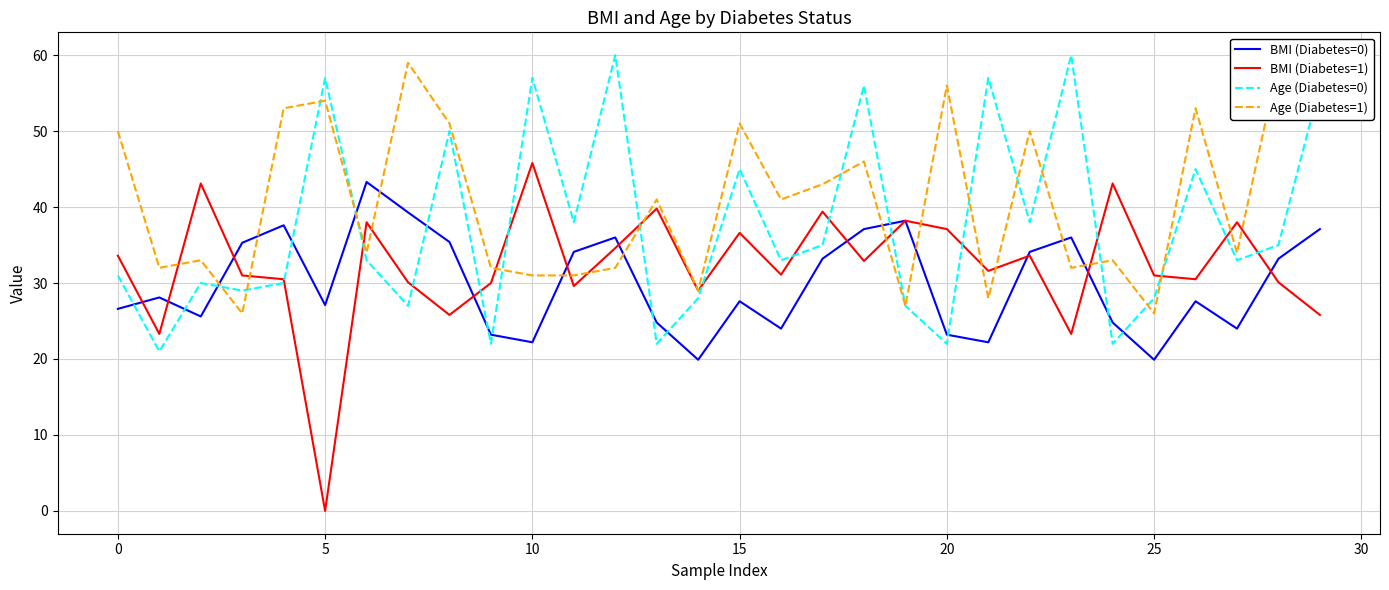

What is the highest value of the BMI (Diabetes=1) series?

45.8